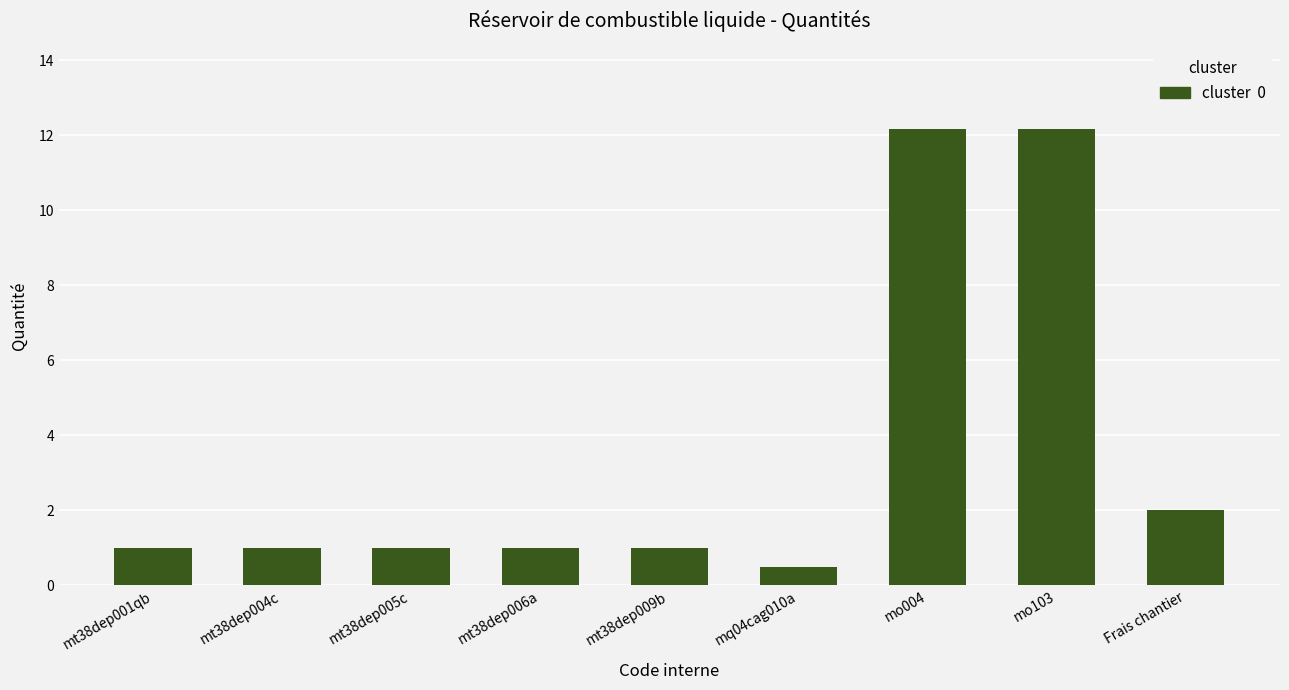

Approximately how many times larger is the value at mt38dep001qb compared to mt38dep009b?

1.0